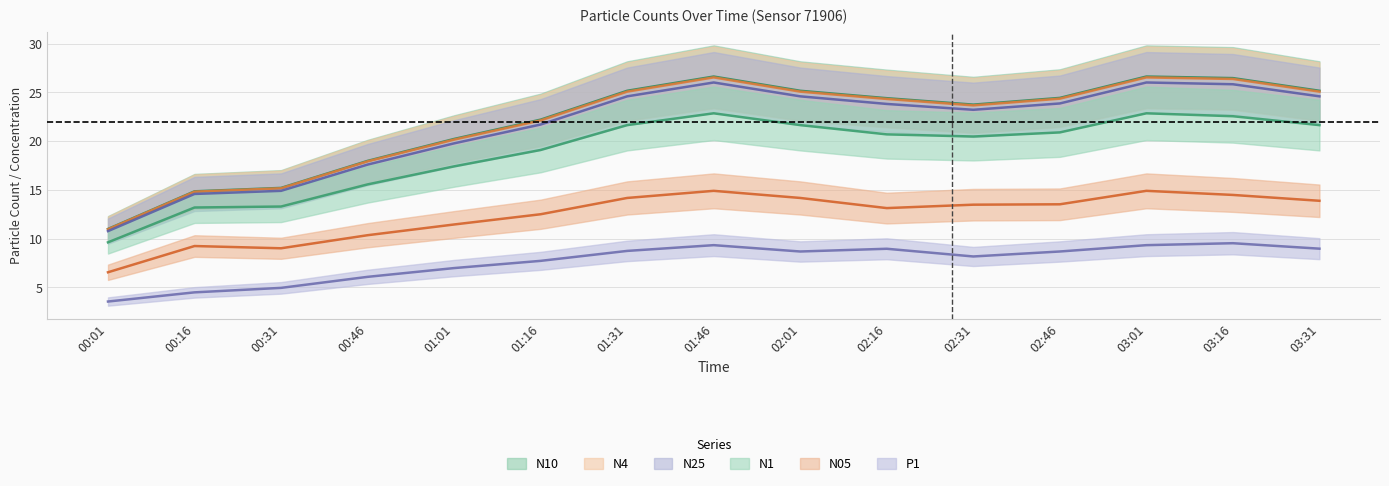

True or false: N05 and N25 cross at least once.

False